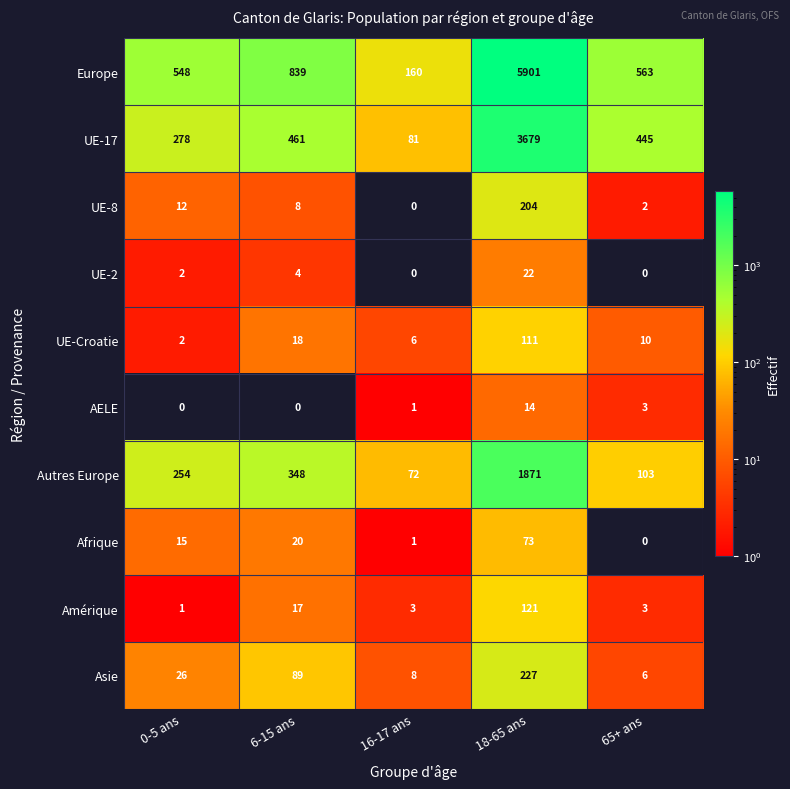

What is the total value across all series at 18-65 ans?

12223